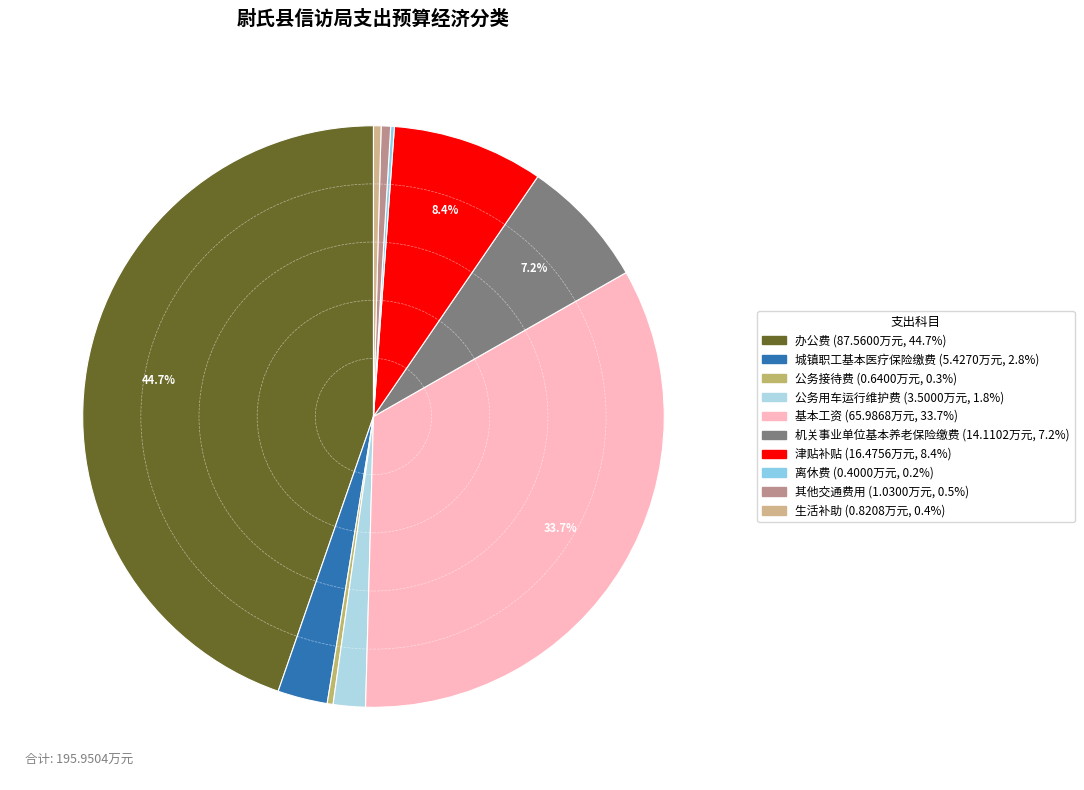

What is the largest slice in the pie chart?

办公费